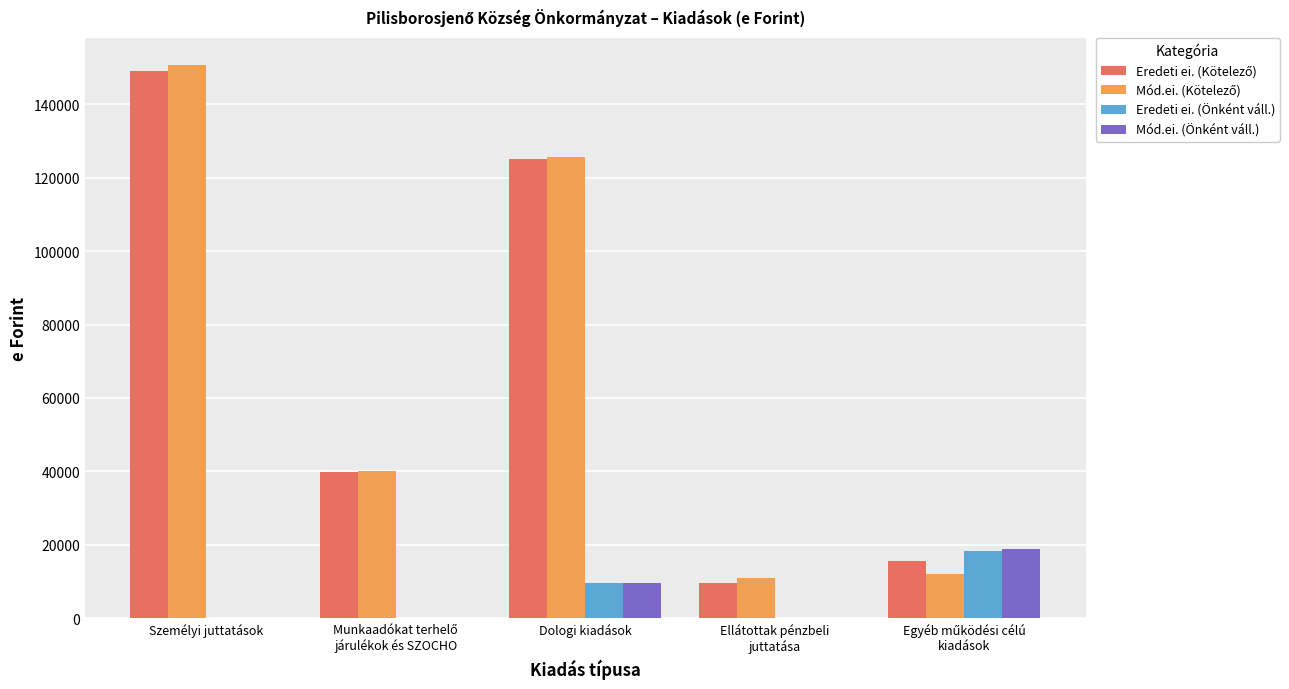

The value of Eredeti ei. (Önként váll.) at Személyi juttatások is 0. True or false?

True